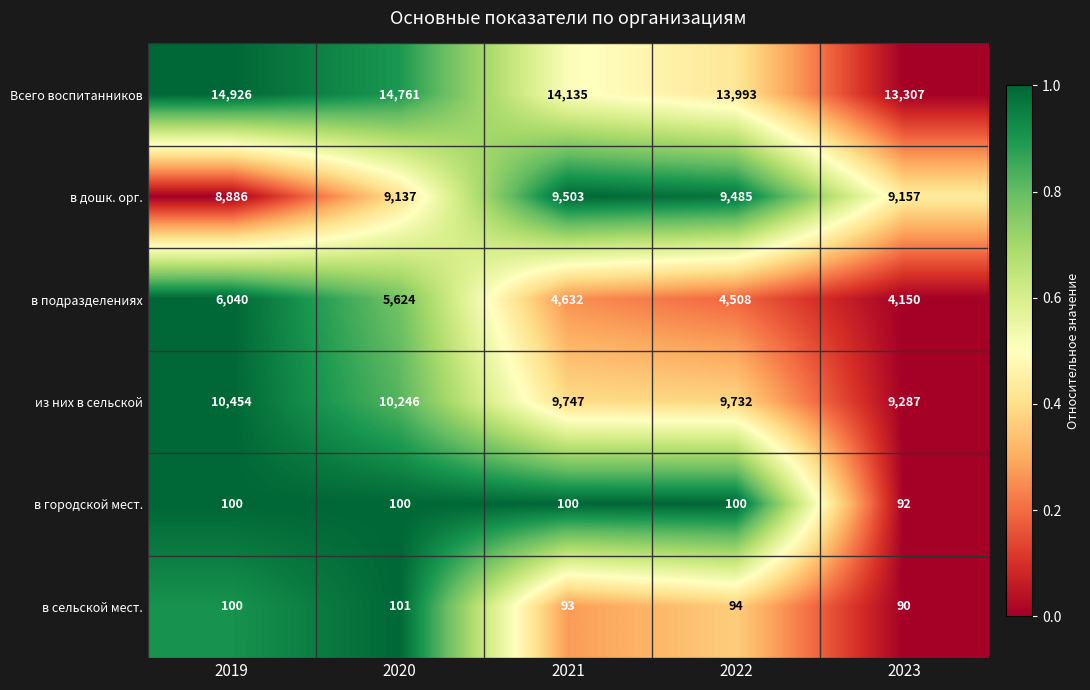

At 2023, list the series in order from largest to smallest.

Всего воспитанников, из них в сельской, в дошк. орг., в подразделениях, в городской мест., в сельской мест.